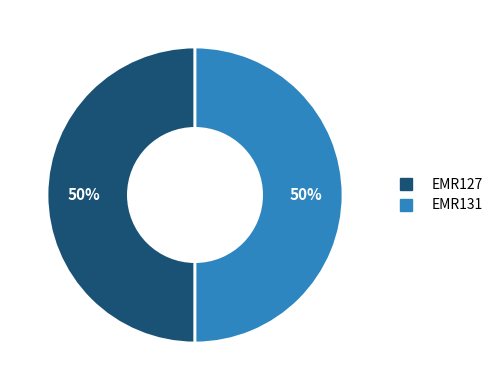

Approximately how many times larger is the value at EMR127 compared to EMR131?

1.0